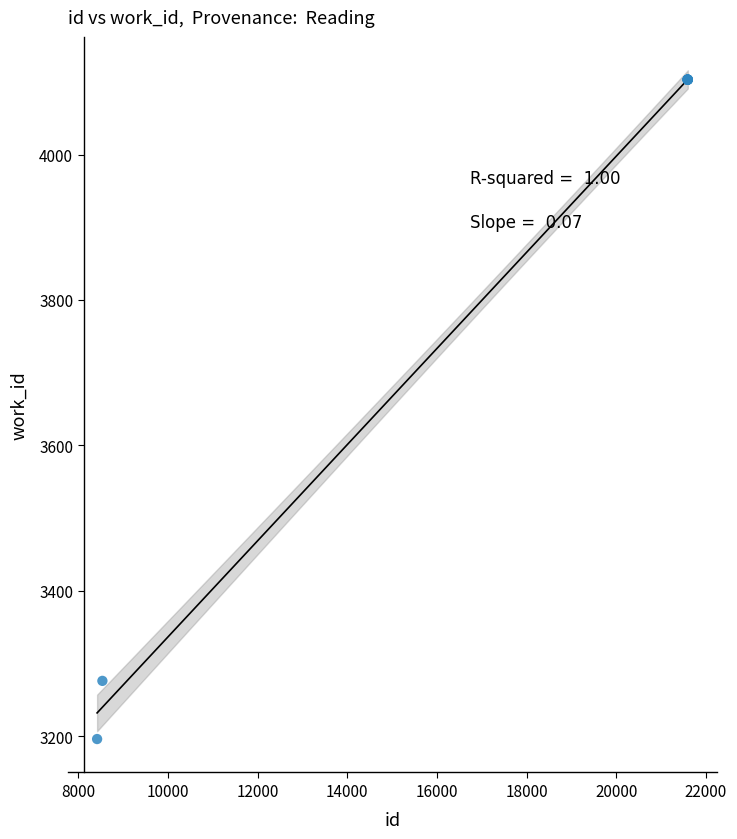

What Y value in the scatter plot is closest to 3649?

3276